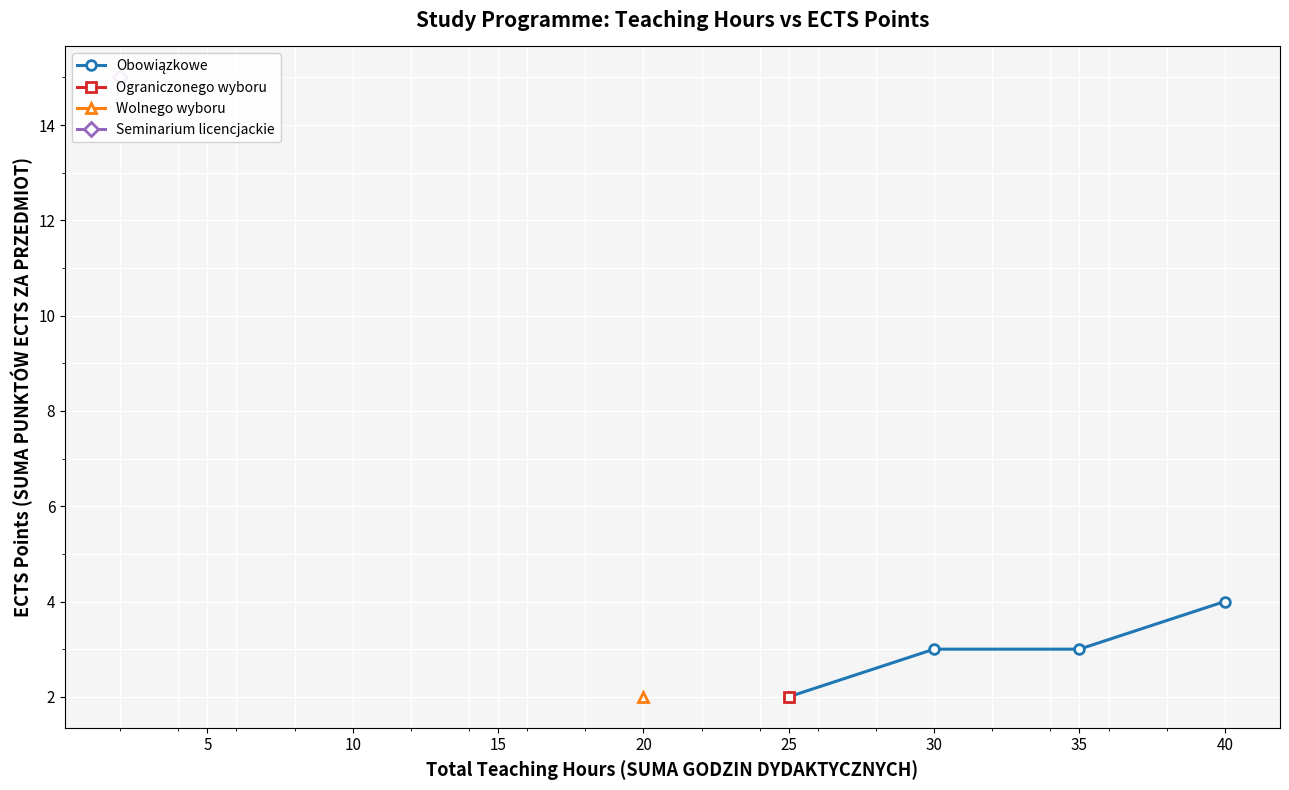

Reading right to left, extract all data points from this chart.

4	3	3	2